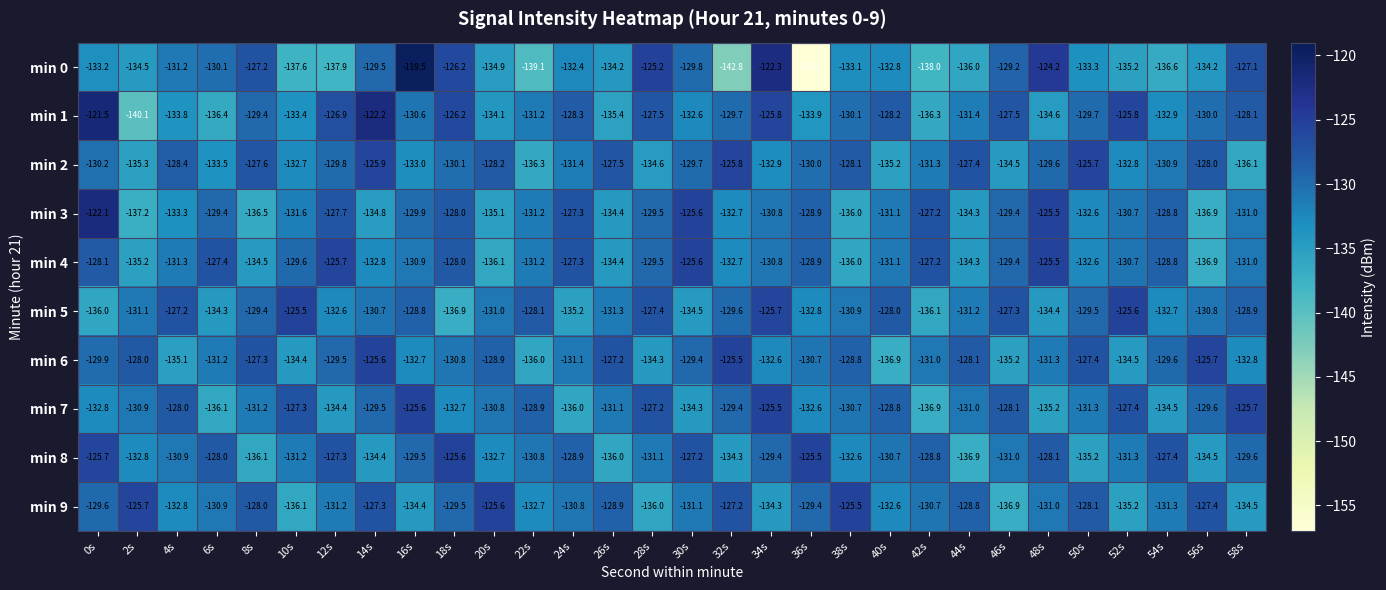

Rank the categories by min 6 value from highest to lowest.

32s, 14s, 56s, 26s, 8s, 50s, 2s, 44s, 38s, 20s, 30s, 12s, 54s, 0s, 36s, 18s, 42s, 24s, 6s, 48s, 34s, 16s, 58s, 28s, 10s, 52s, 4s, 46s, 22s, 40s